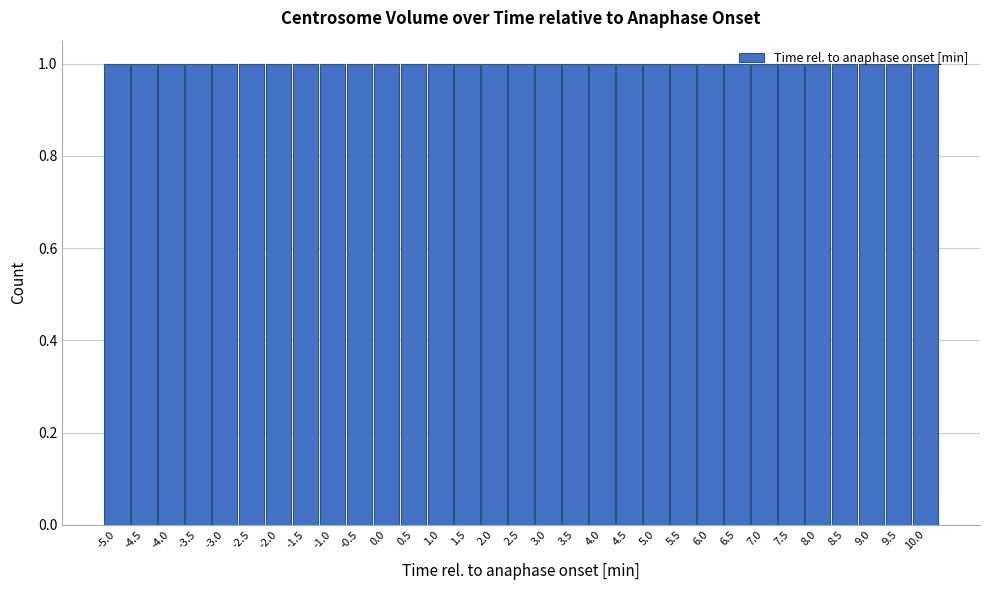

How tall is the bar that spans -0.75 to -0.25 on the x-axis? The values are not printed on the chart, so give them approximately, as read against the axis.

1